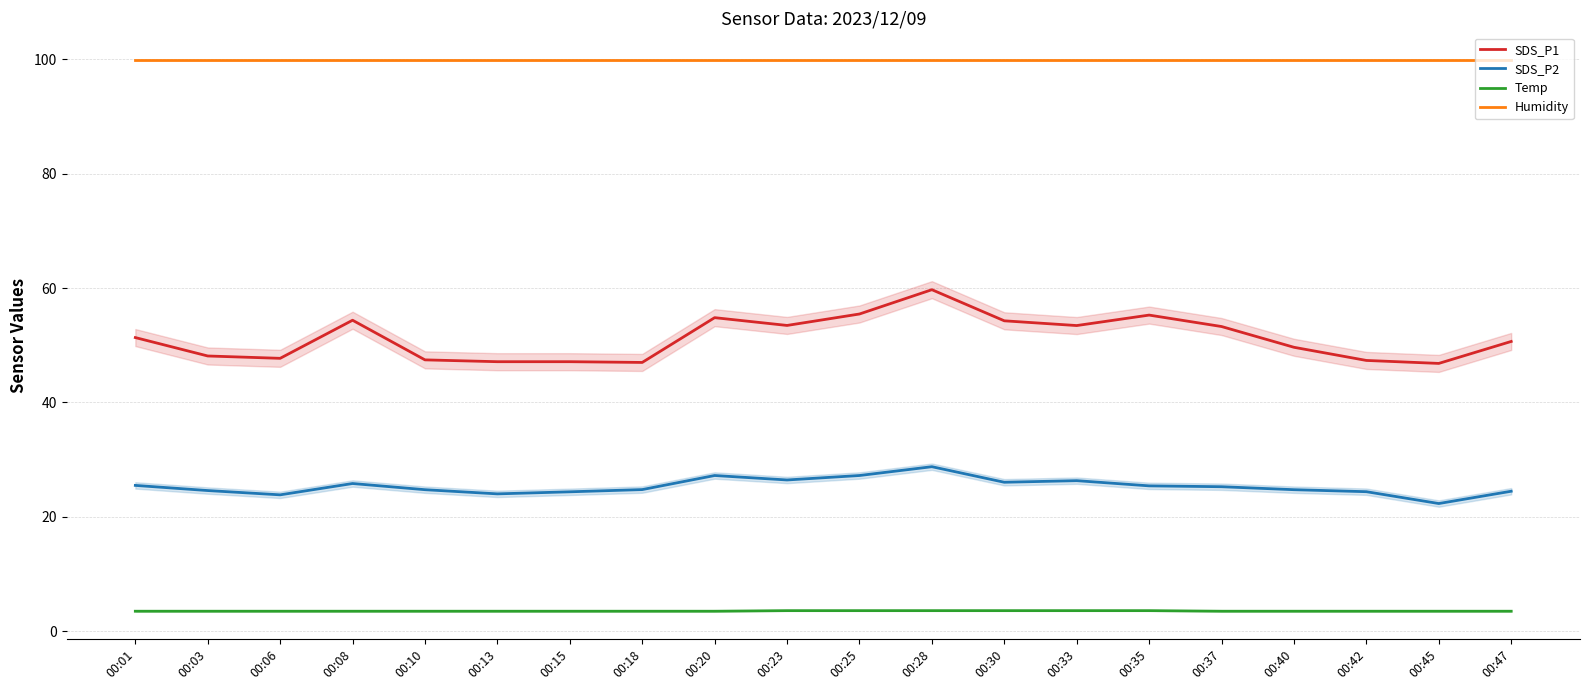

At which label does Humidity reach its peak?

00:01